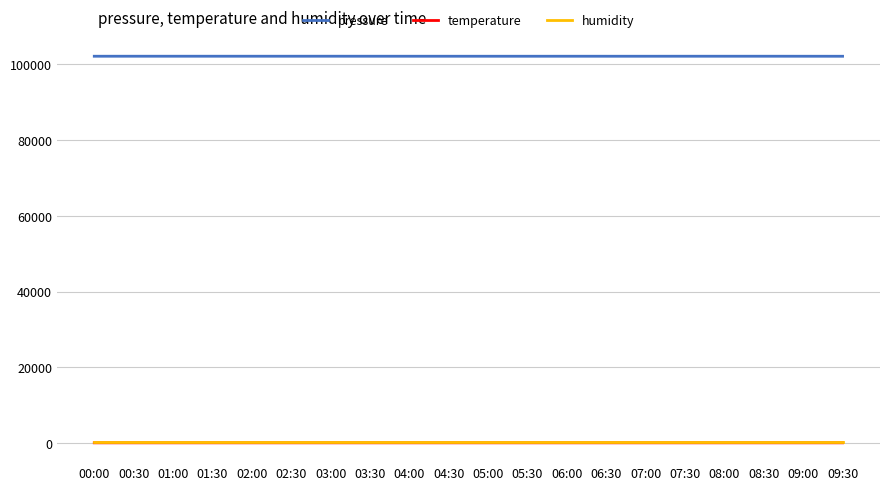

True or false: pressure and humidity intersect in this chart.

False